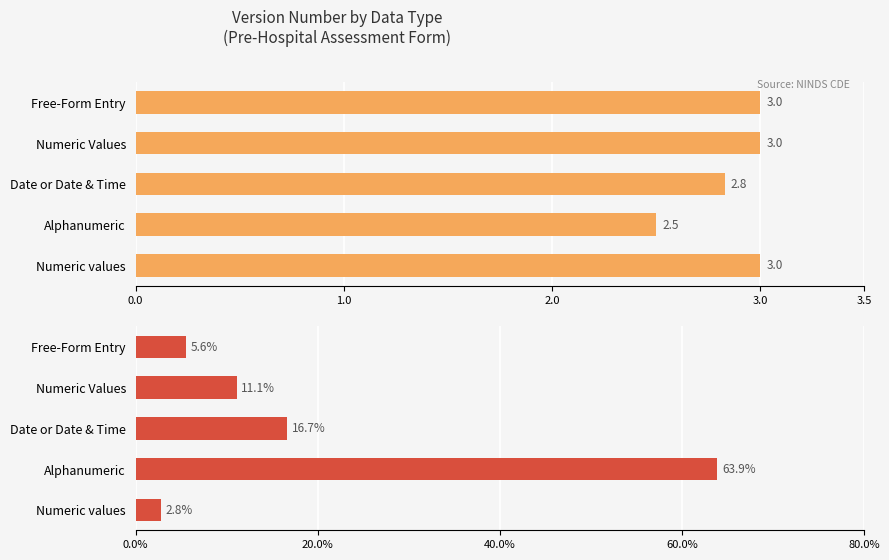

What is the sum of all Avg Version Number values?

14.3